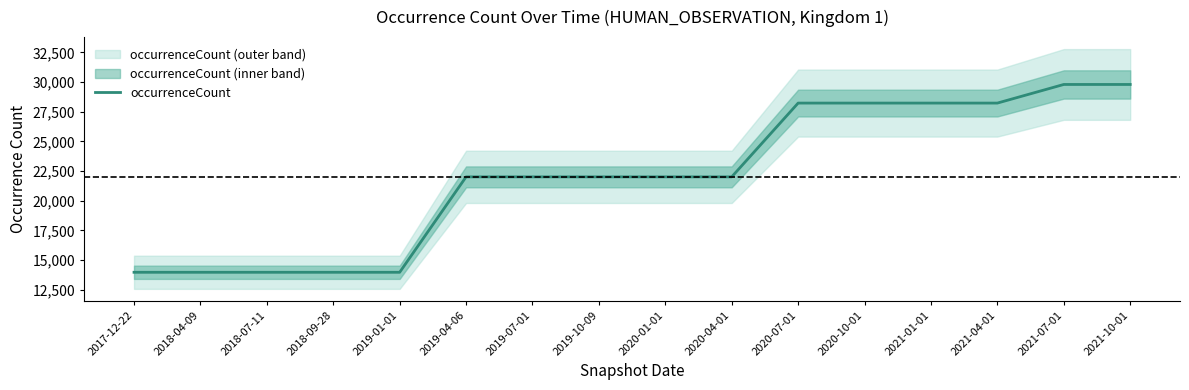

What is the value of the 13th point from the left?

28231